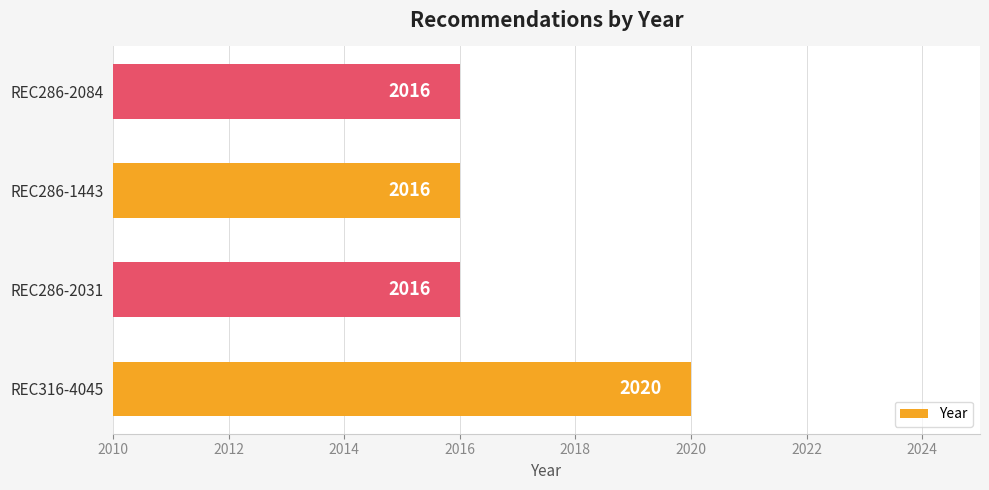

How many values are between 2016 and 2020?

4